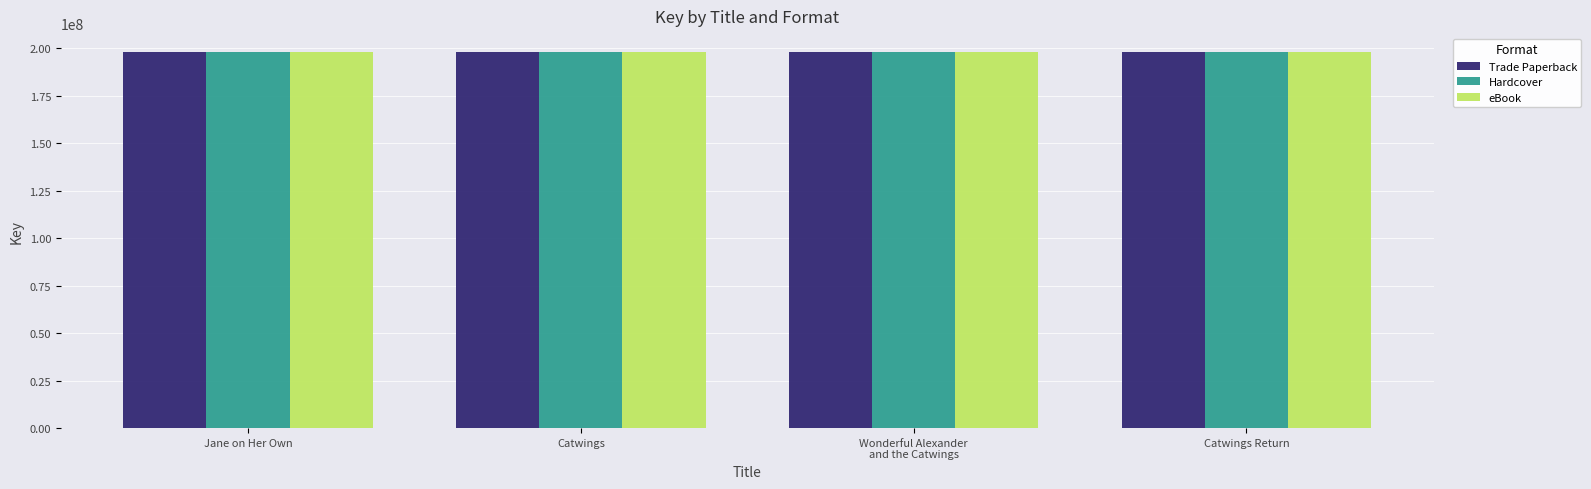

What is the greatest value displayed?

198107797